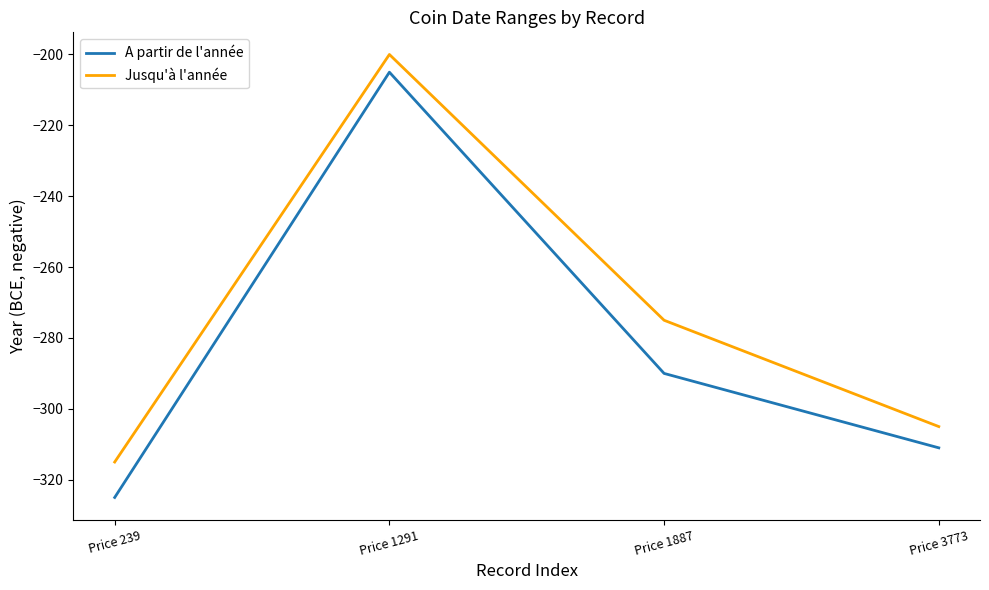

What is the difference between the maximum and minimum values in the Jusqu'à l'année series?

115